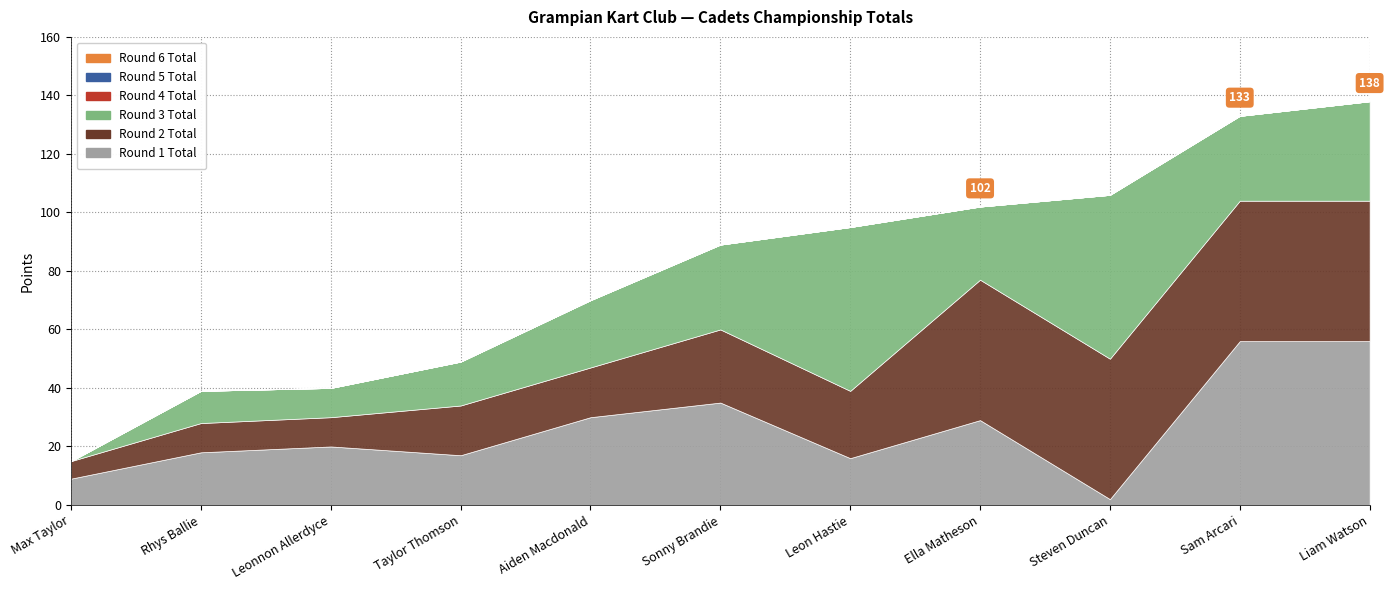

True or false: Round 3 Total and Round 5 Total intersect in this chart.

False